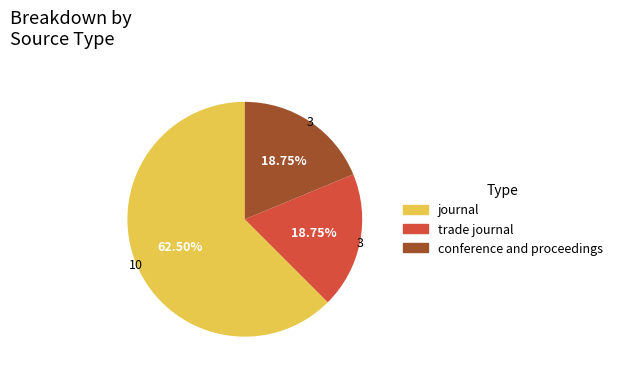

What is the largest slice in the pie chart?

journal